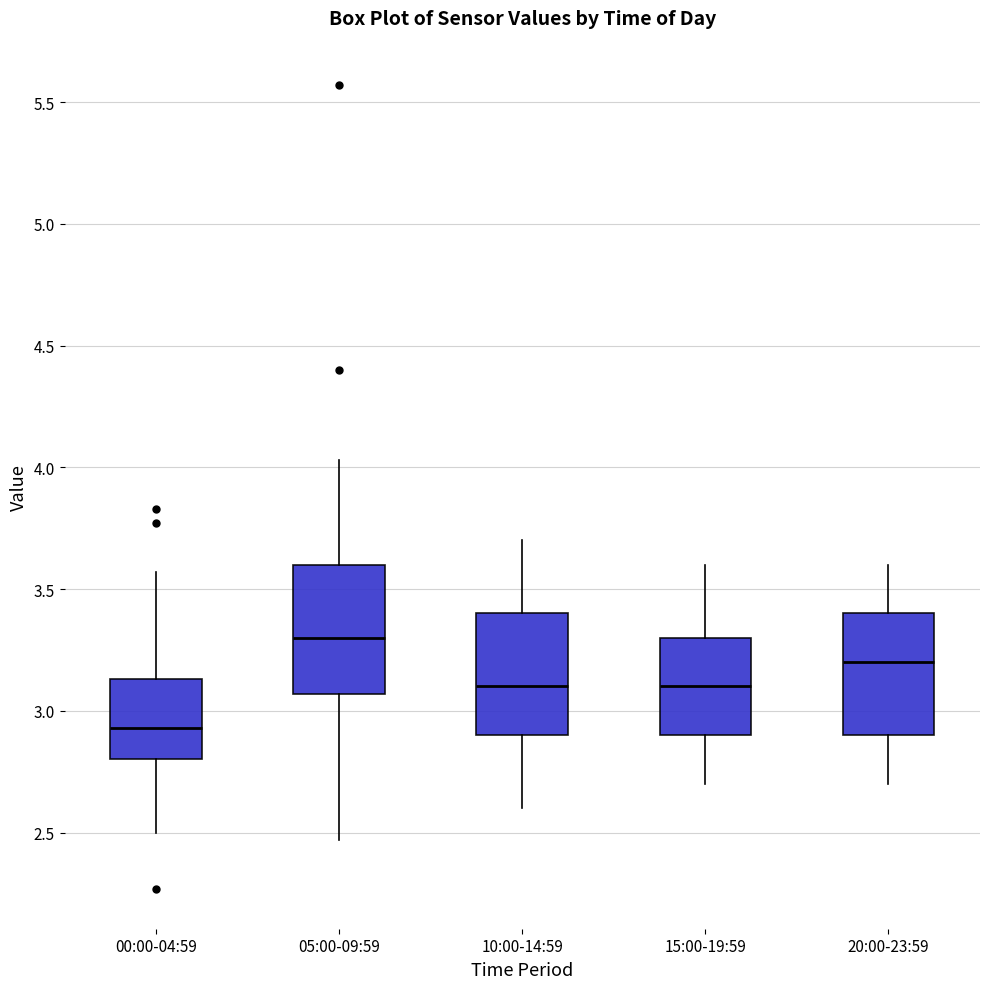

Where is the upper edge of the box for 00:00-04:59 on the y-axis? The values are not printed on the chart, so give them approximately, as read against the axis.

3.15